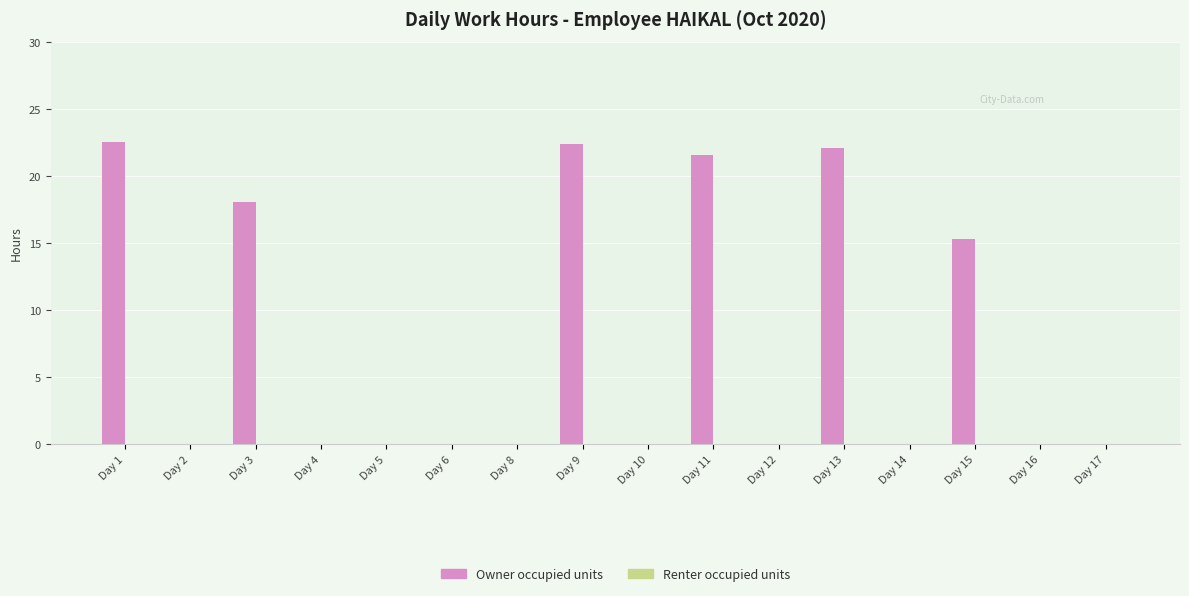

True or false: the data shows 30.3 at Day 11.

False